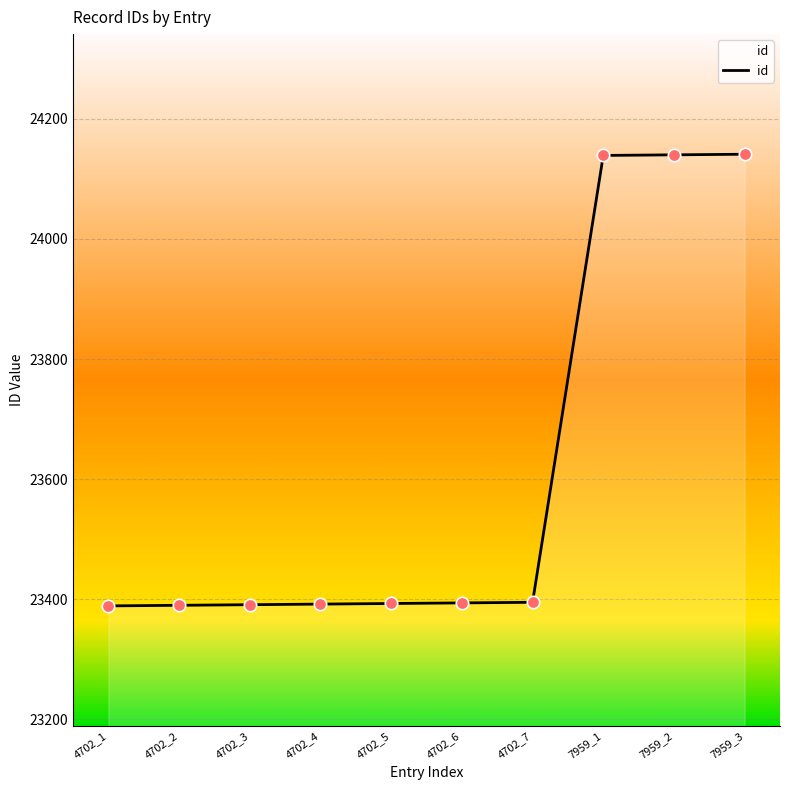

Which has a higher value, 7959_1 or 4702_2?

7959_1